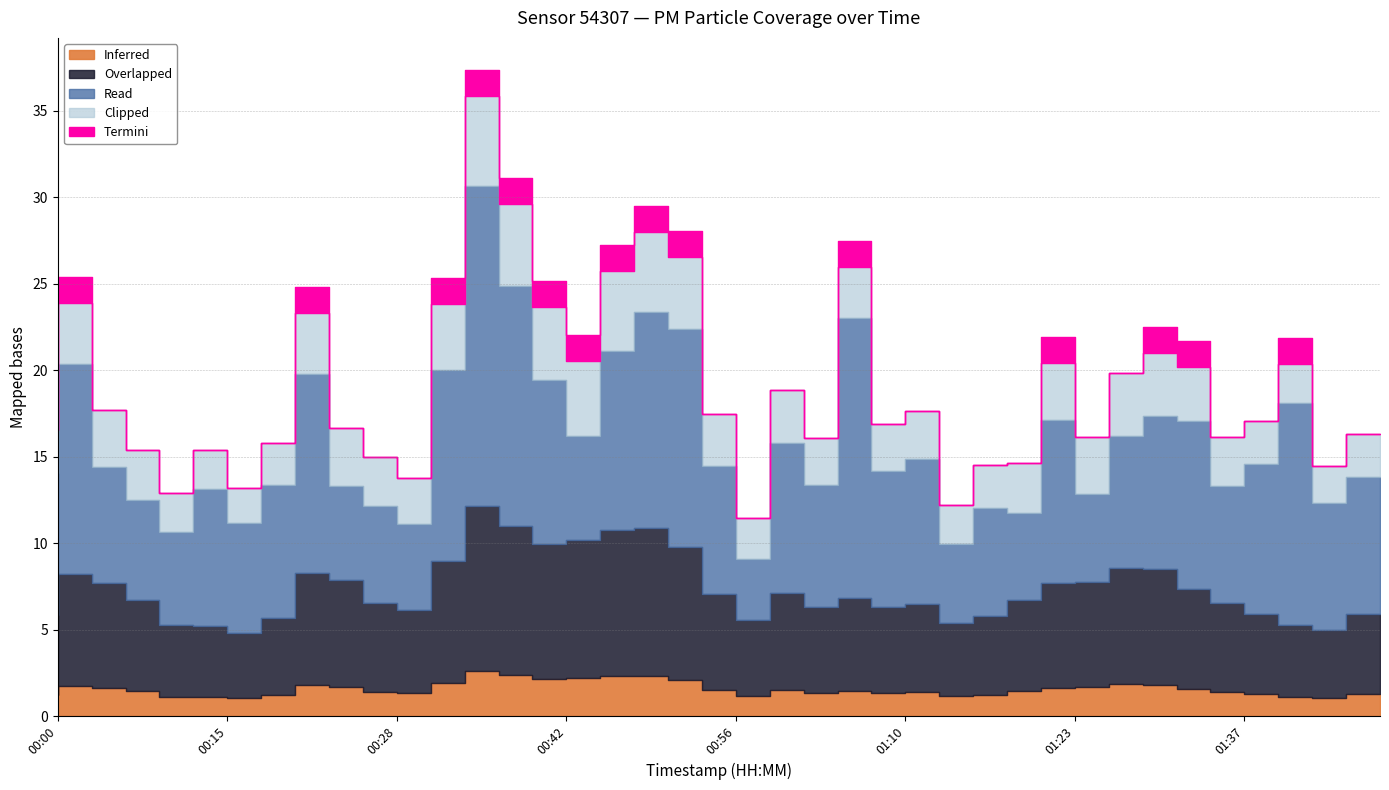

How many data points in P1 are above 17?

21